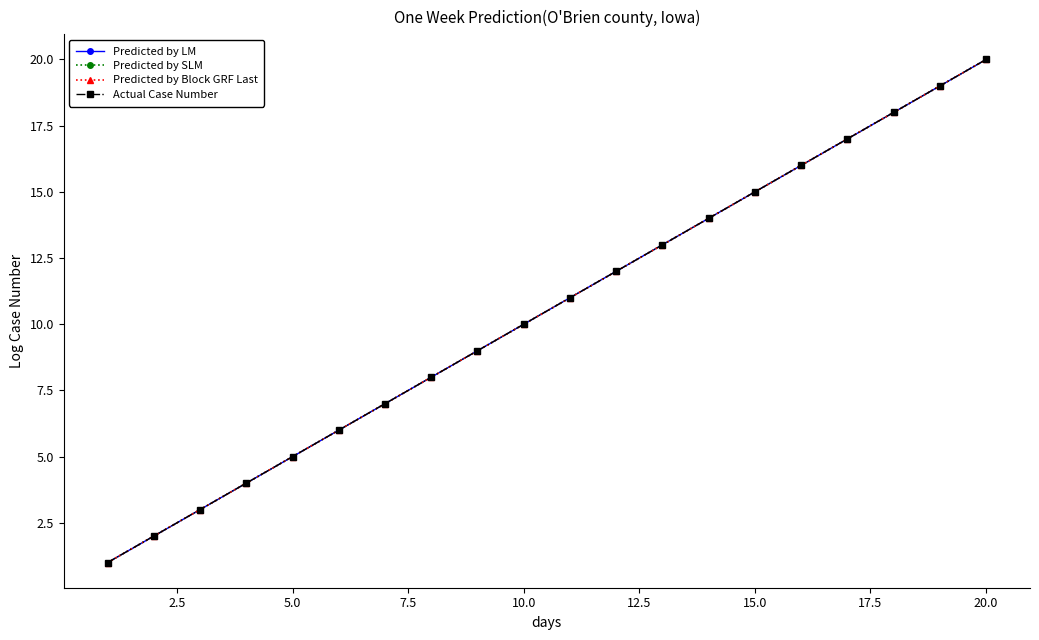

Does the chart have visible grid lines?

No